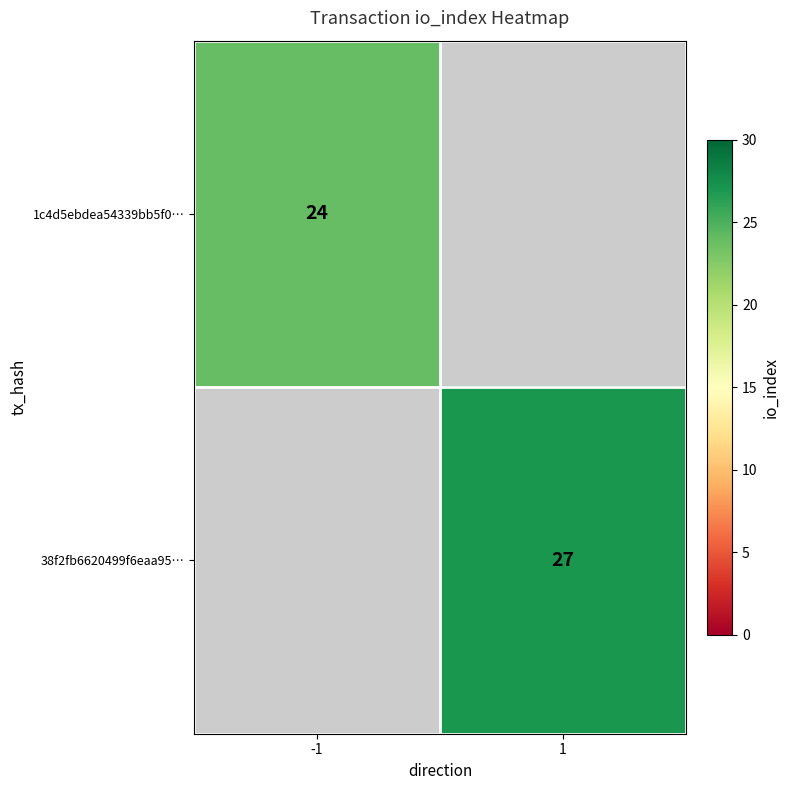

True or false: 38f2fb6620499f6eaa95… has a value of 27 at 1.

True